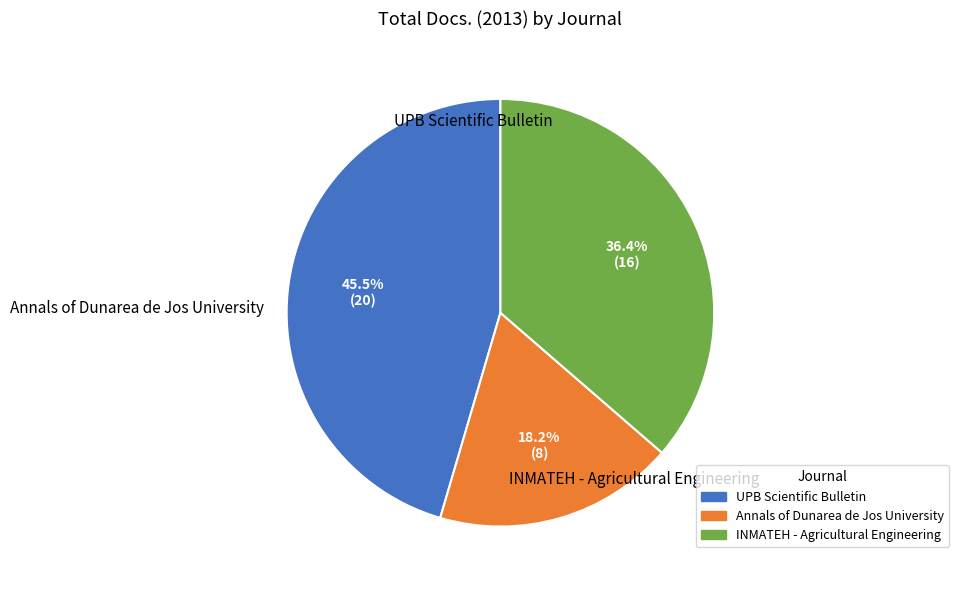

What portion of the pie excludes Annals of Dunarea de Jos University?

81.8%